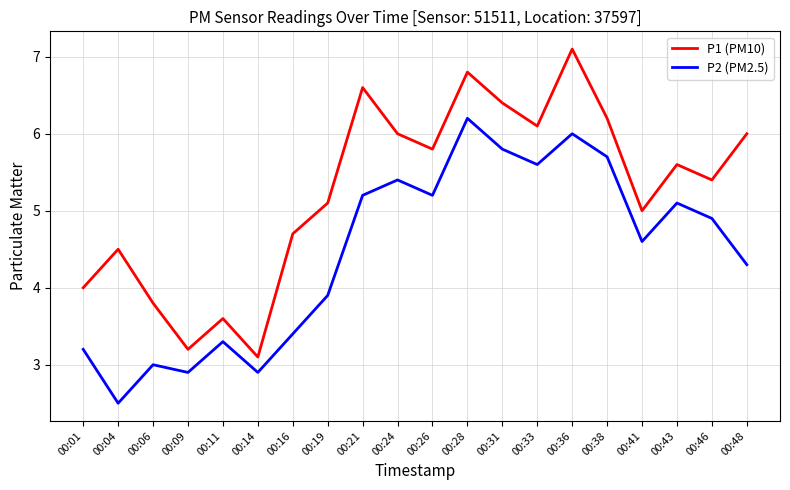

Where does the P2 (PM2.5) series first go above 4?

00:21